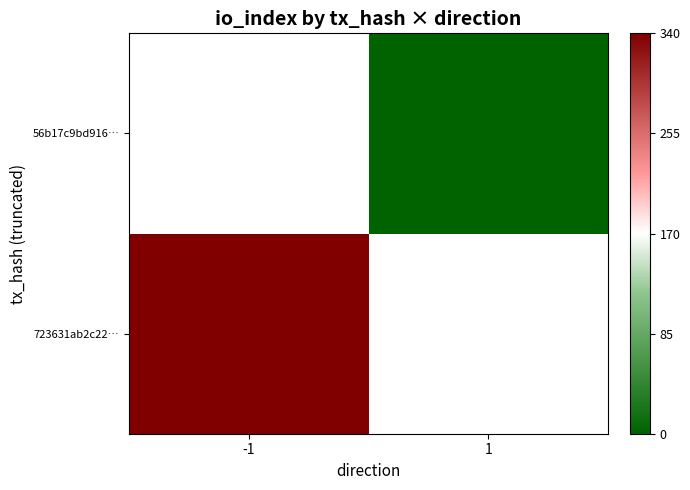

At which category does the chart reach its peak across all series?

-1